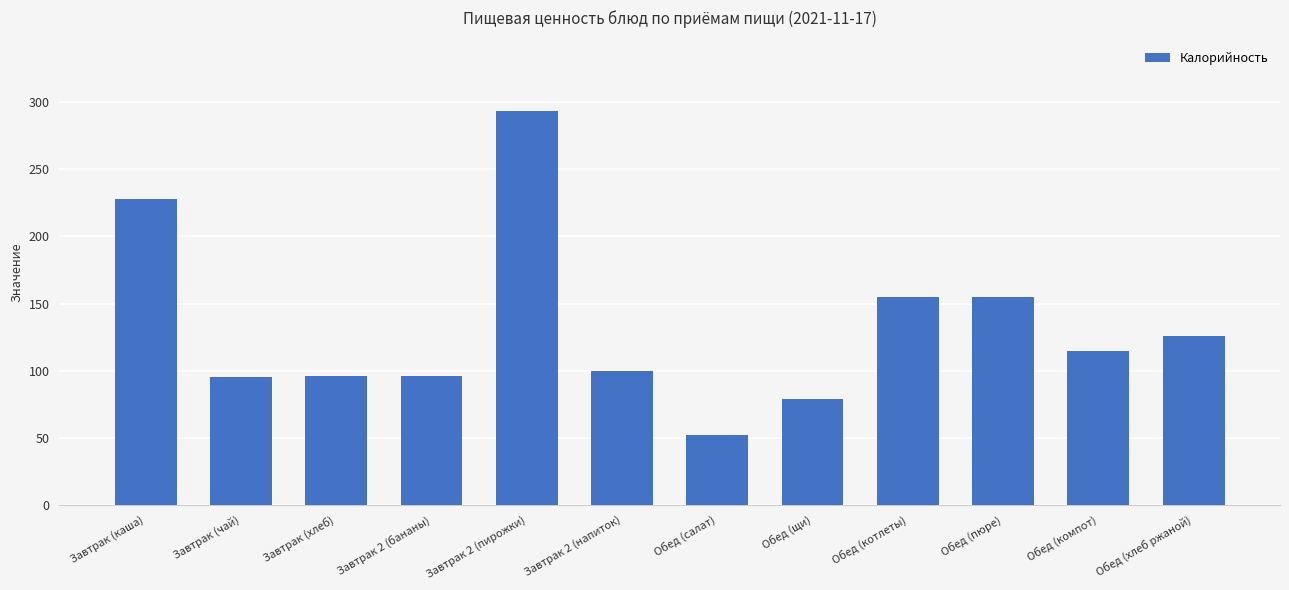

How many data points does each series have?

12